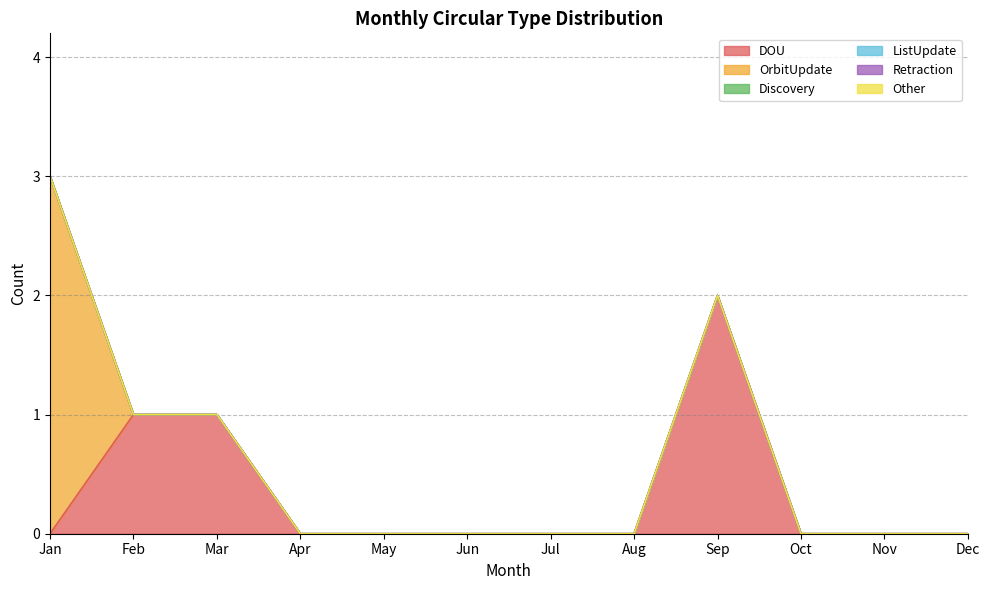

True or false: ListUpdate and DOU cross at least once.

False